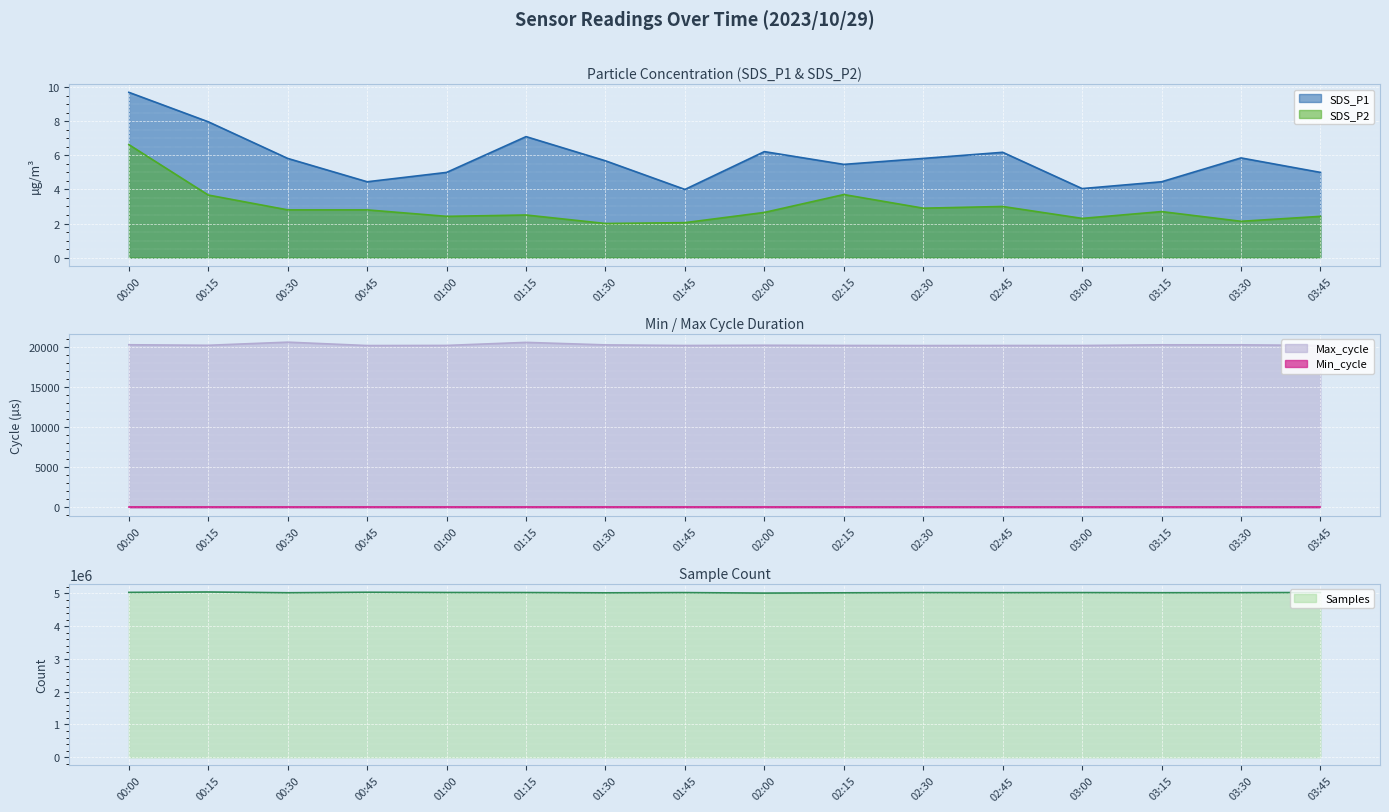

What is the greatest value displayed?

5045669.0